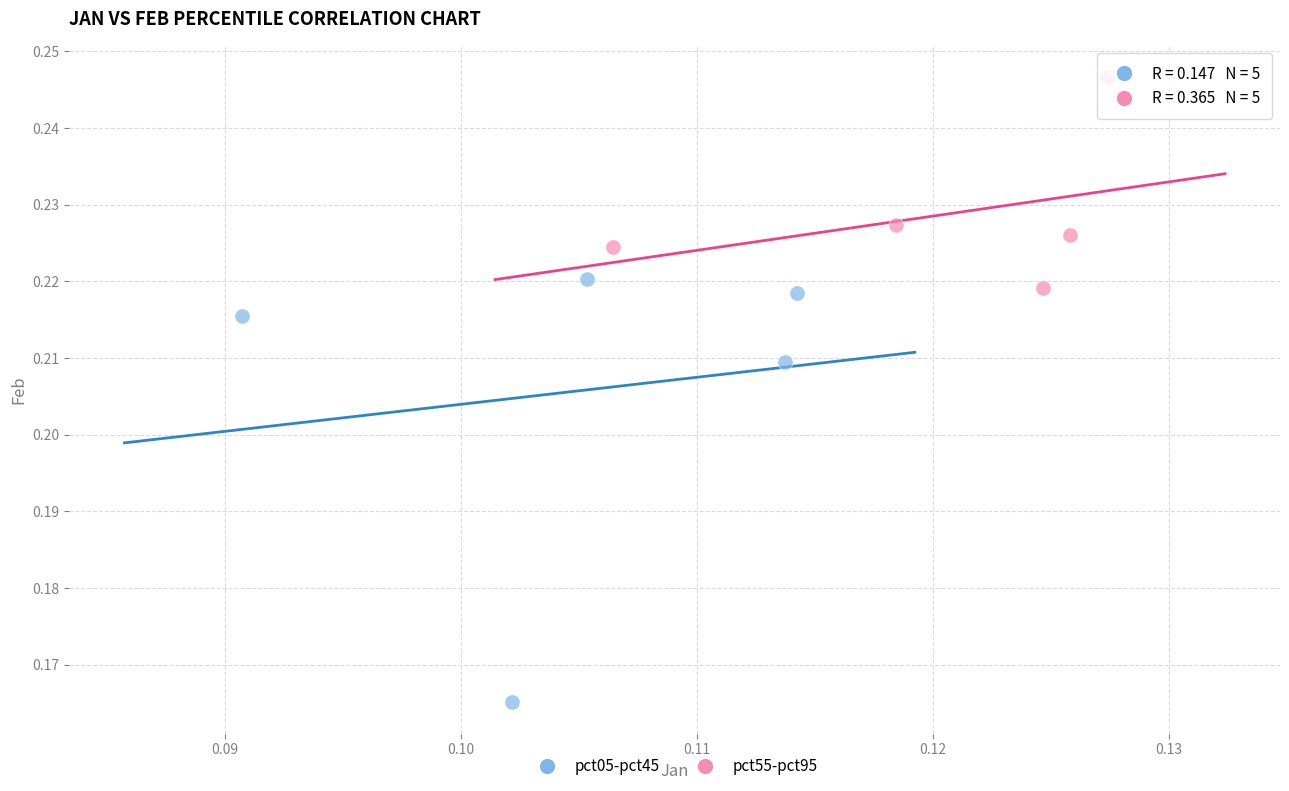

Which series reaches the minimum Y coordinate?

pct05-pct45